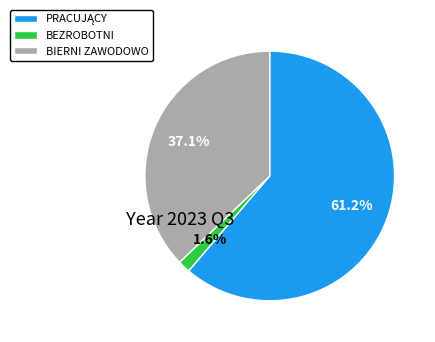

How many segments does this pie chart have?

3